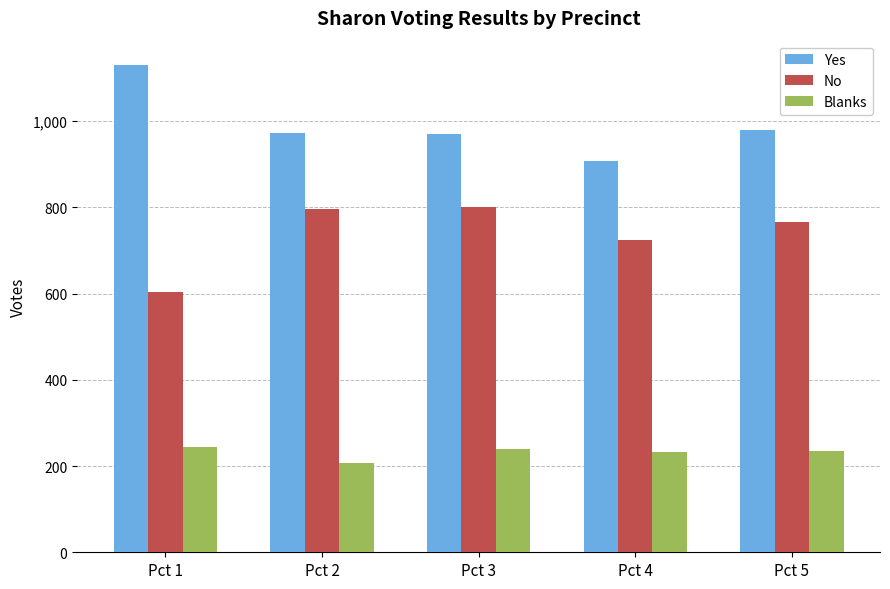

The value of Yes at Pct 4 is 1567. True or false?

False